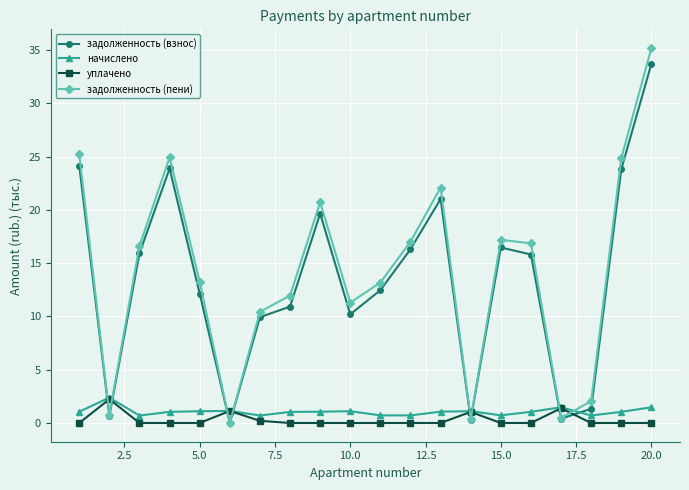

True or false: задолженность (взнос) has more than 1 interior local peaks.

True